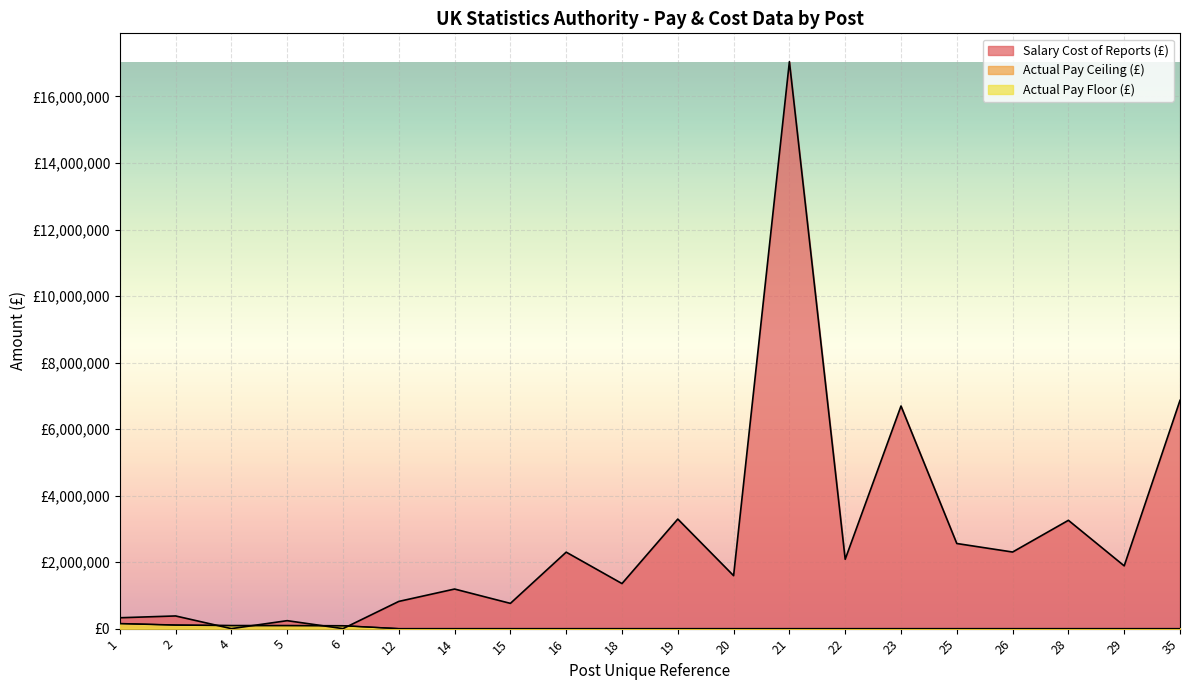

How many data points in Actual Pay Ceiling are above 0?

5